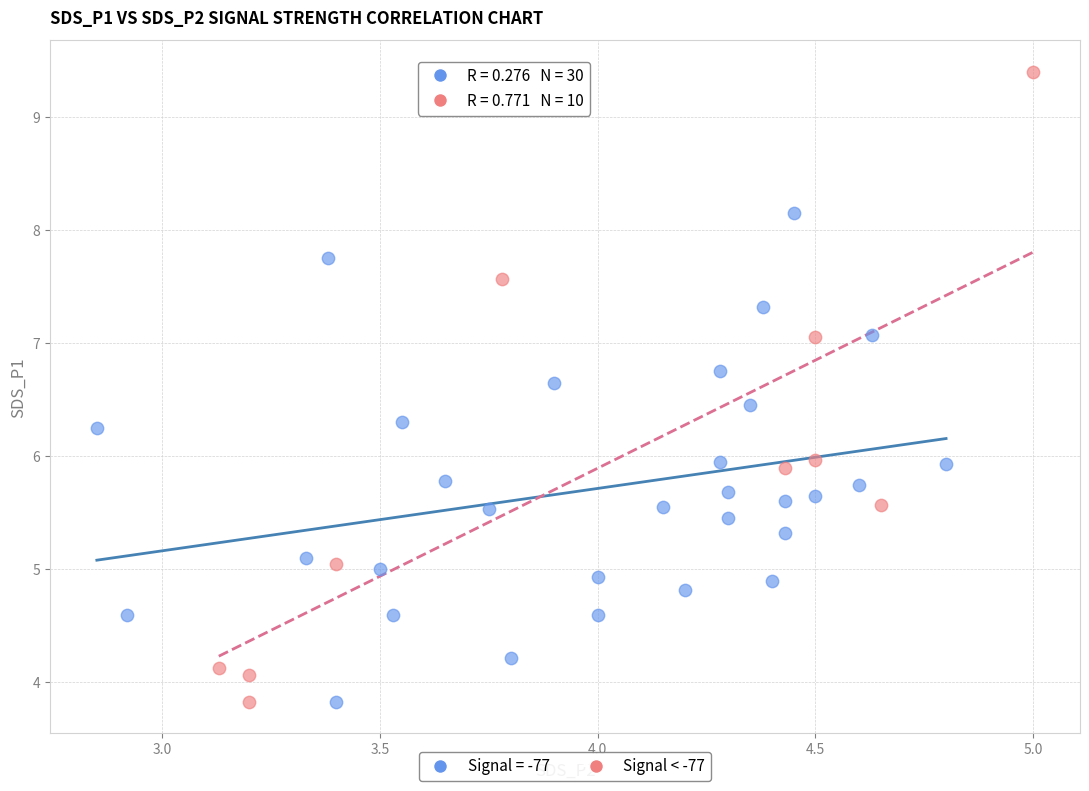

Which series contains the highest Y value?

Signal < -77